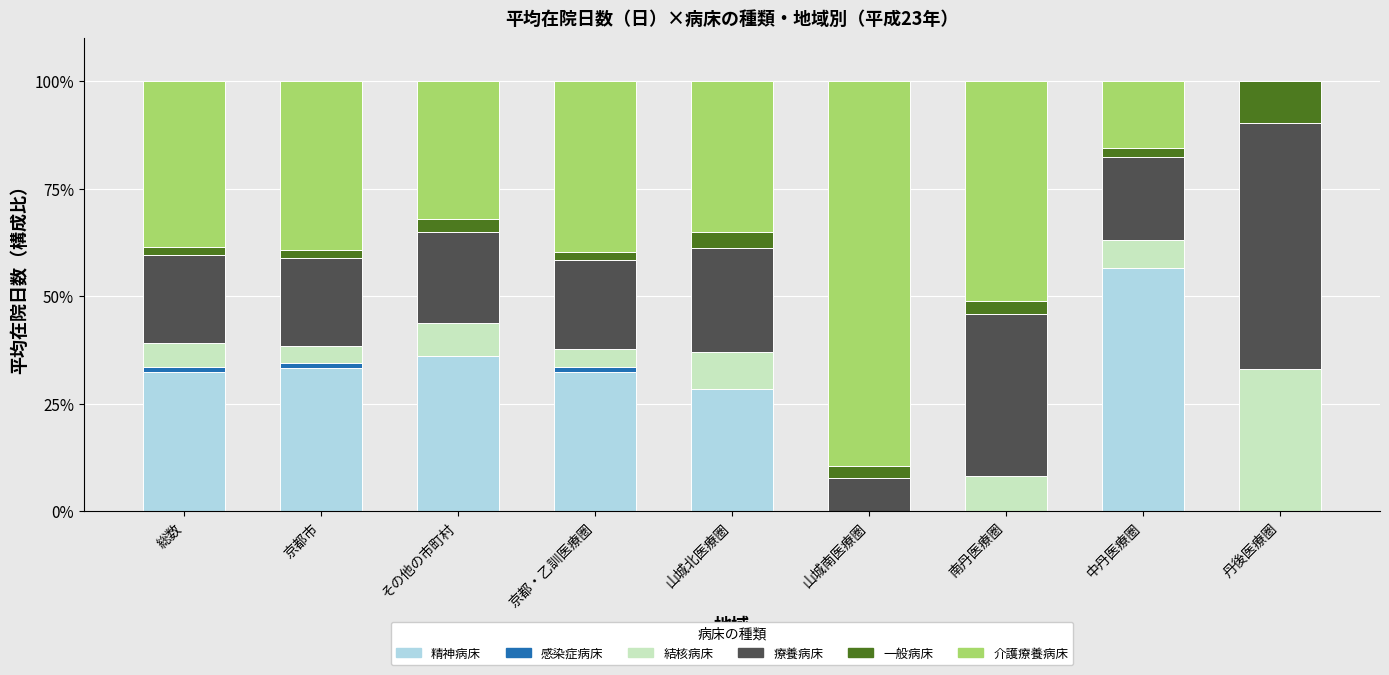

At which label does 精神病床 reach its peak?

中丹医療圏